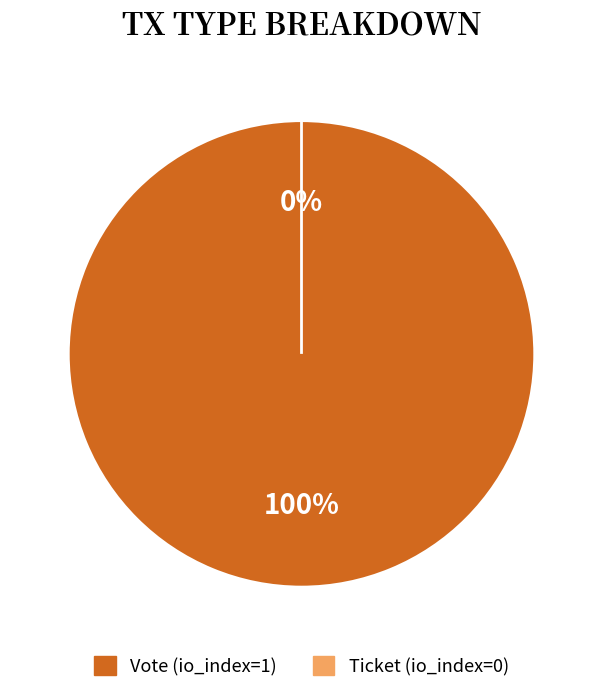

To the nearest percent, what is the average slice percentage?

50%